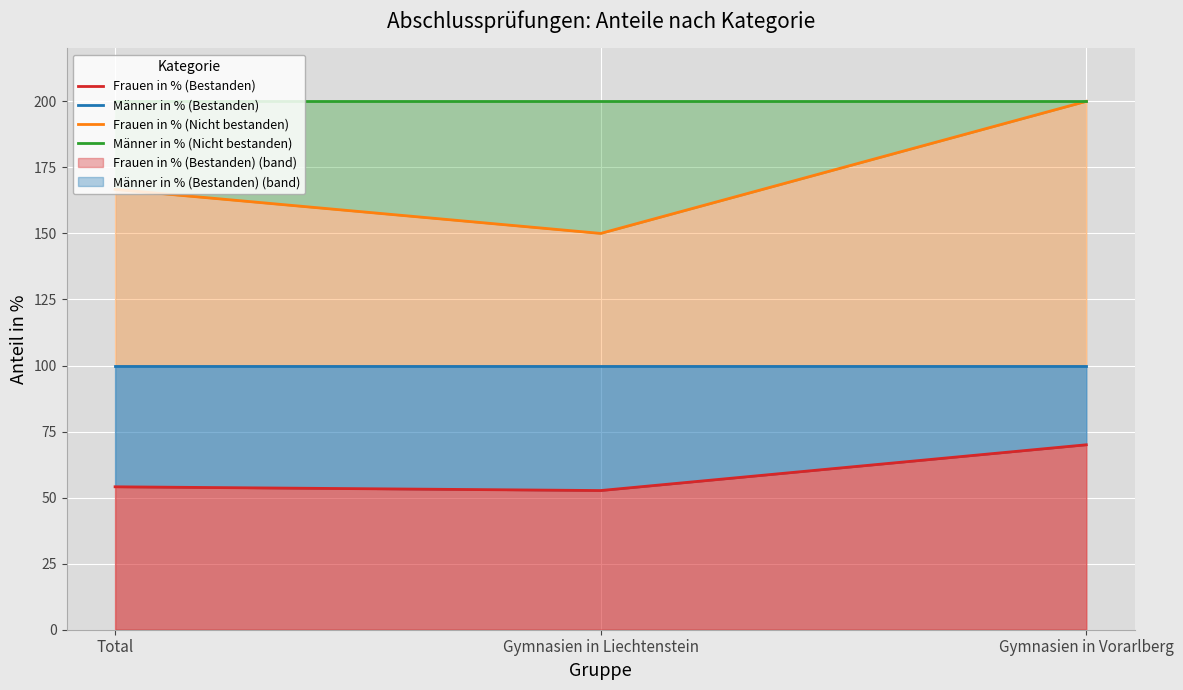

How many values in the Frauen in % (Bestanden) series exceed 54?

2